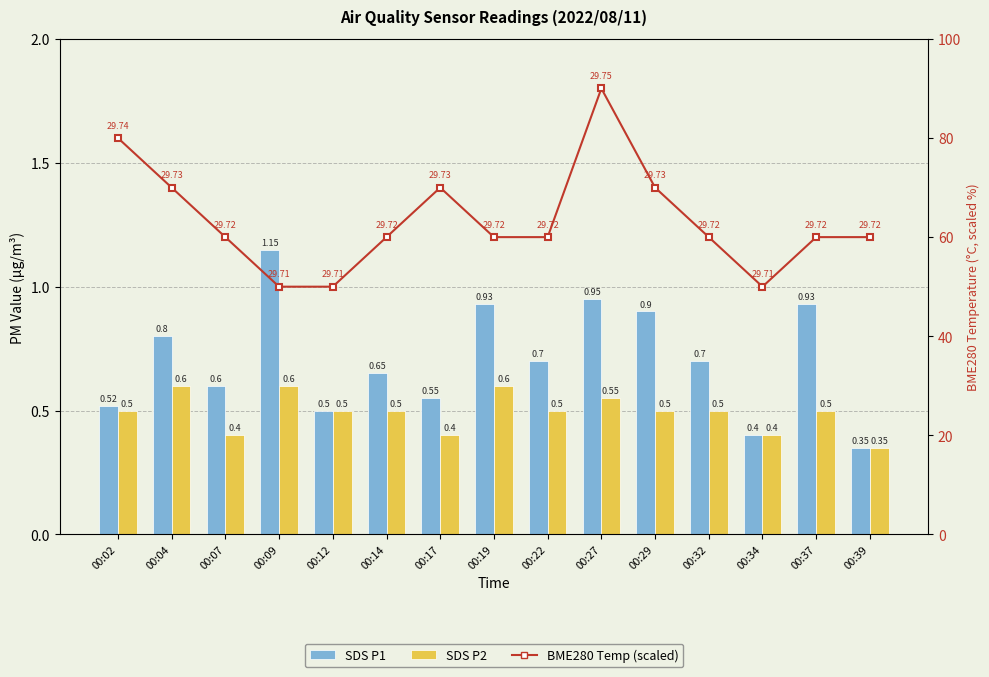

Which category has the lowest value in the SDS P2 series?

00:39